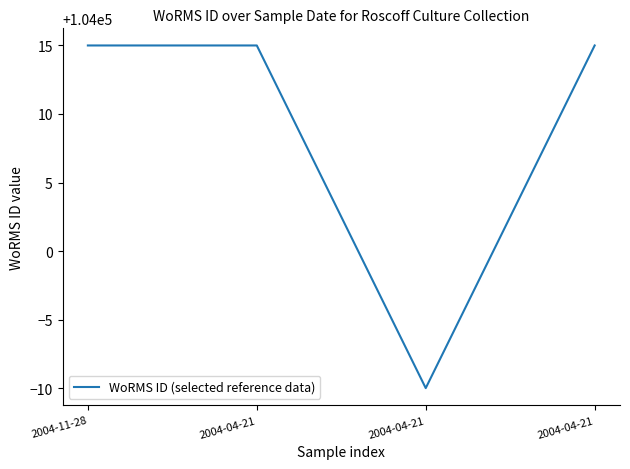

Does the chart display data point markers on the line(s)?

No